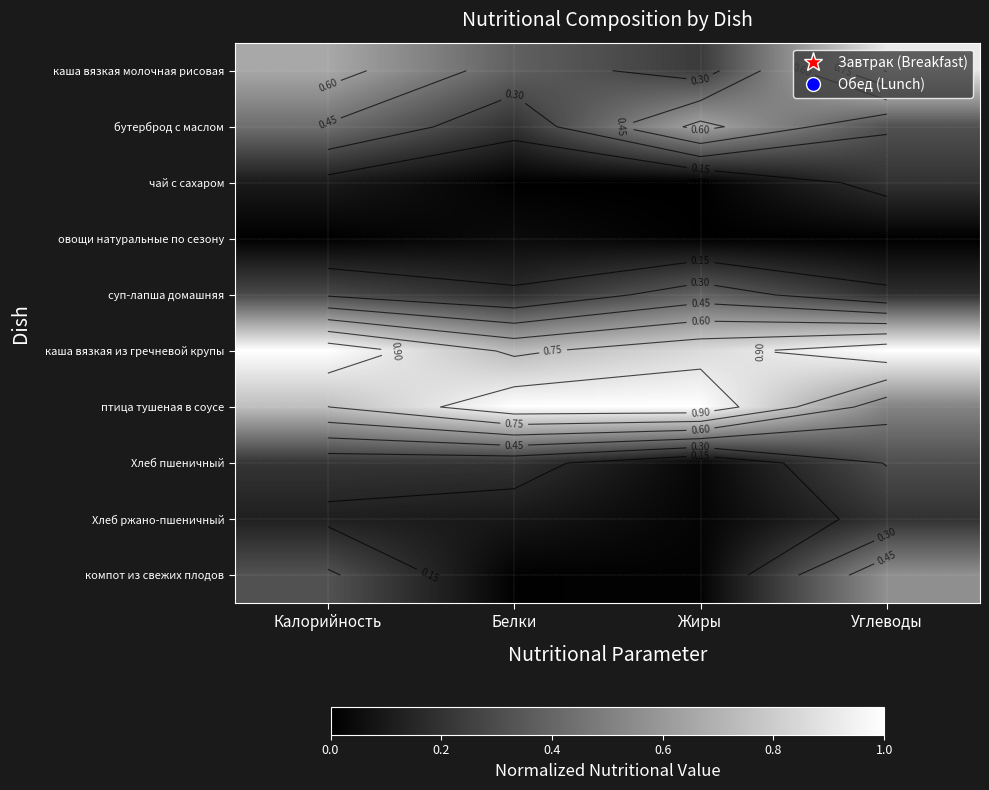

Which label corresponds to the smallest value in the chart?

Белки